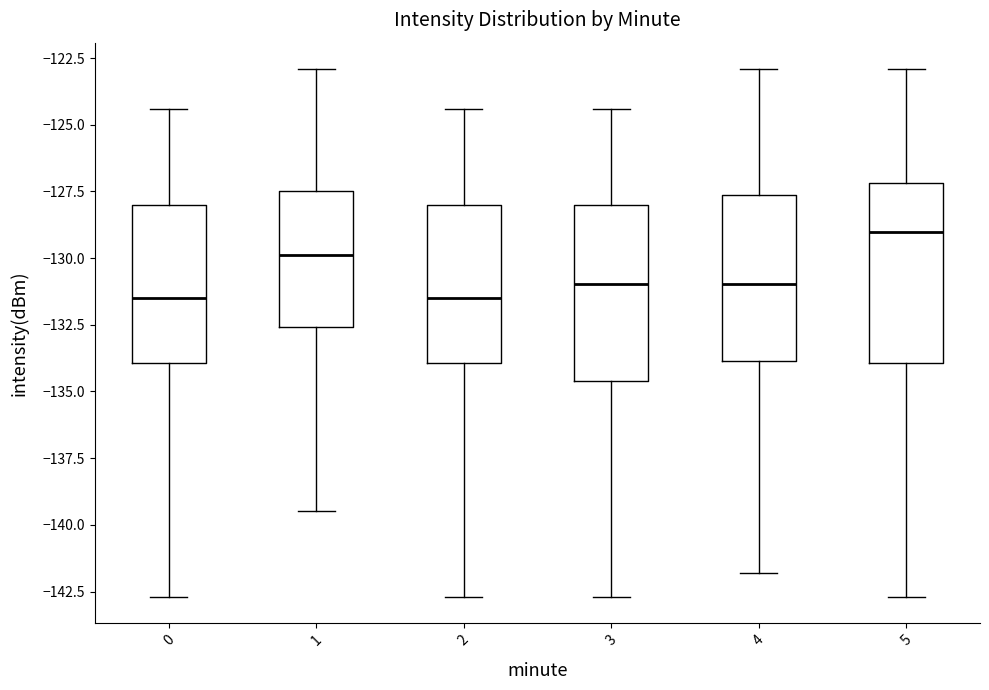

Reading left to right, transcribe this box plot: for each box, give where its median line is, the range the box spans, and where its two whiskers end, as read against the y-axis. The values are not printed on the chart, so give them approximately, as read against the axis.

0: median -131.5, box -134.0 to -128.0, whiskers -142.5 to -124.5
1: median -130.0, box -132.5 to -127.5, whiskers -139.5 to -123.0
2: median -131.5, box -134.0 to -128.0, whiskers -142.5 to -124.5
3: median -131.0, box -134.5 to -128.0, whiskers -142.5 to -124.5
4: median -131.0, box -134.0 to -127.5, whiskers -142.0 to -123.0
5: median -129.0, box -134.0 to -127.0, whiskers -142.5 to -123.0